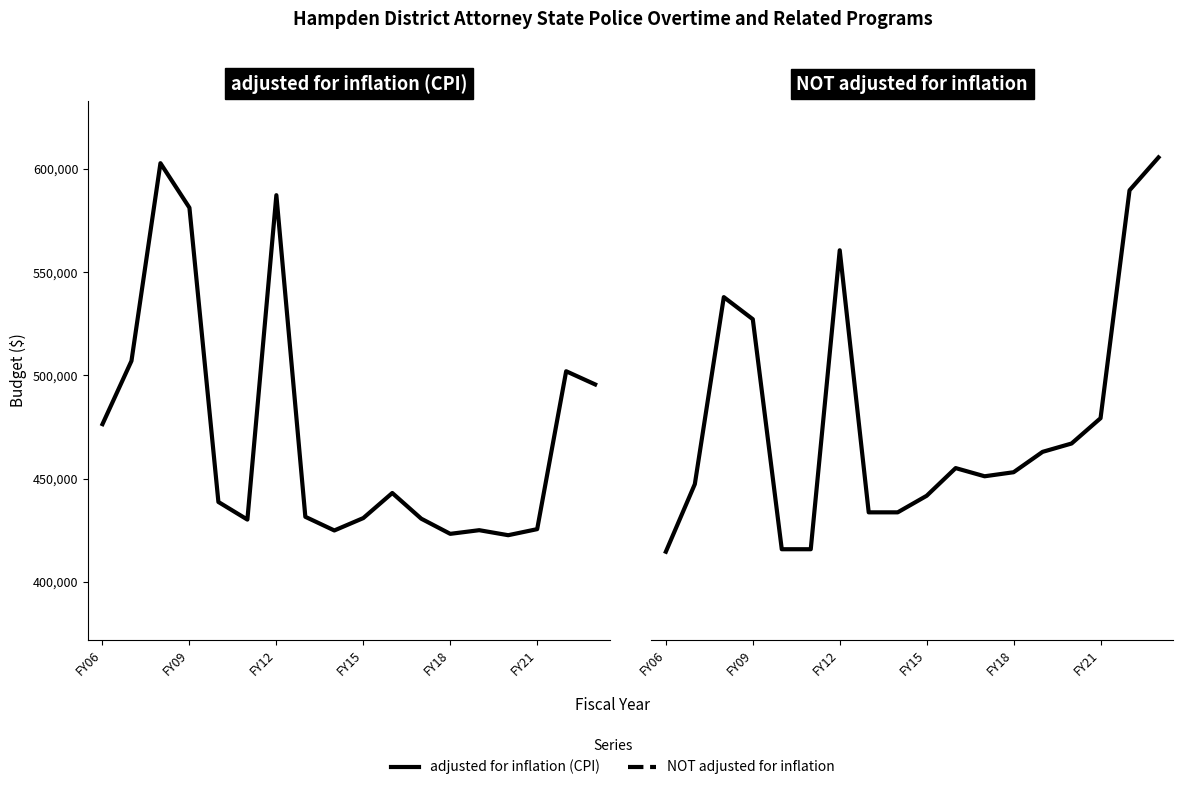

Does the chart have visible grid lines?

No